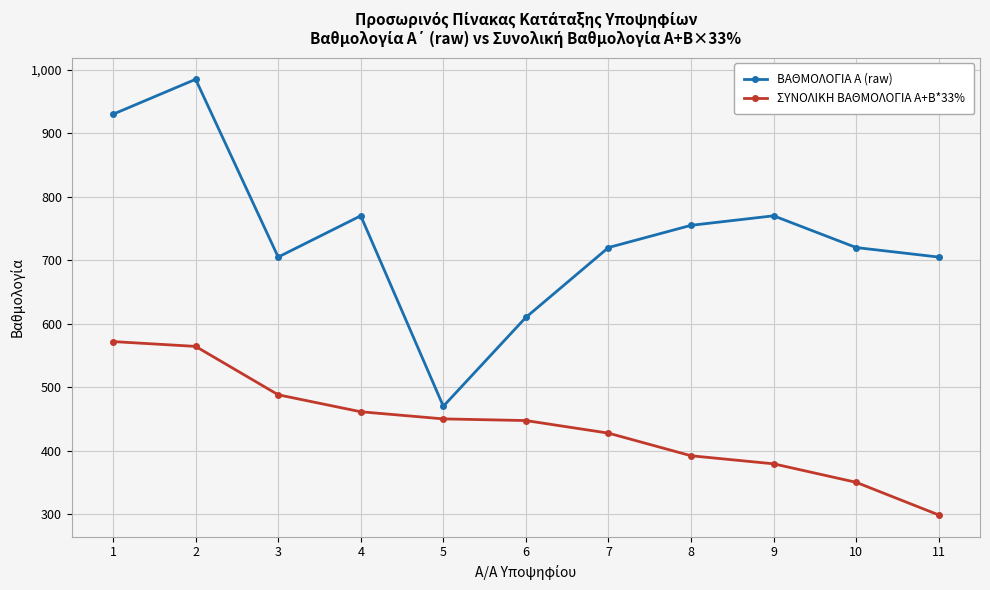

Rank the series by their average value, from lowest to highest.

ΣΥΝΟΛΙΚΗ ΒΑΘΜΟΛΟΓΙΑ Α+Β*33%, ΒΑΘΜΟΛΟΓΙΑ Α (raw)